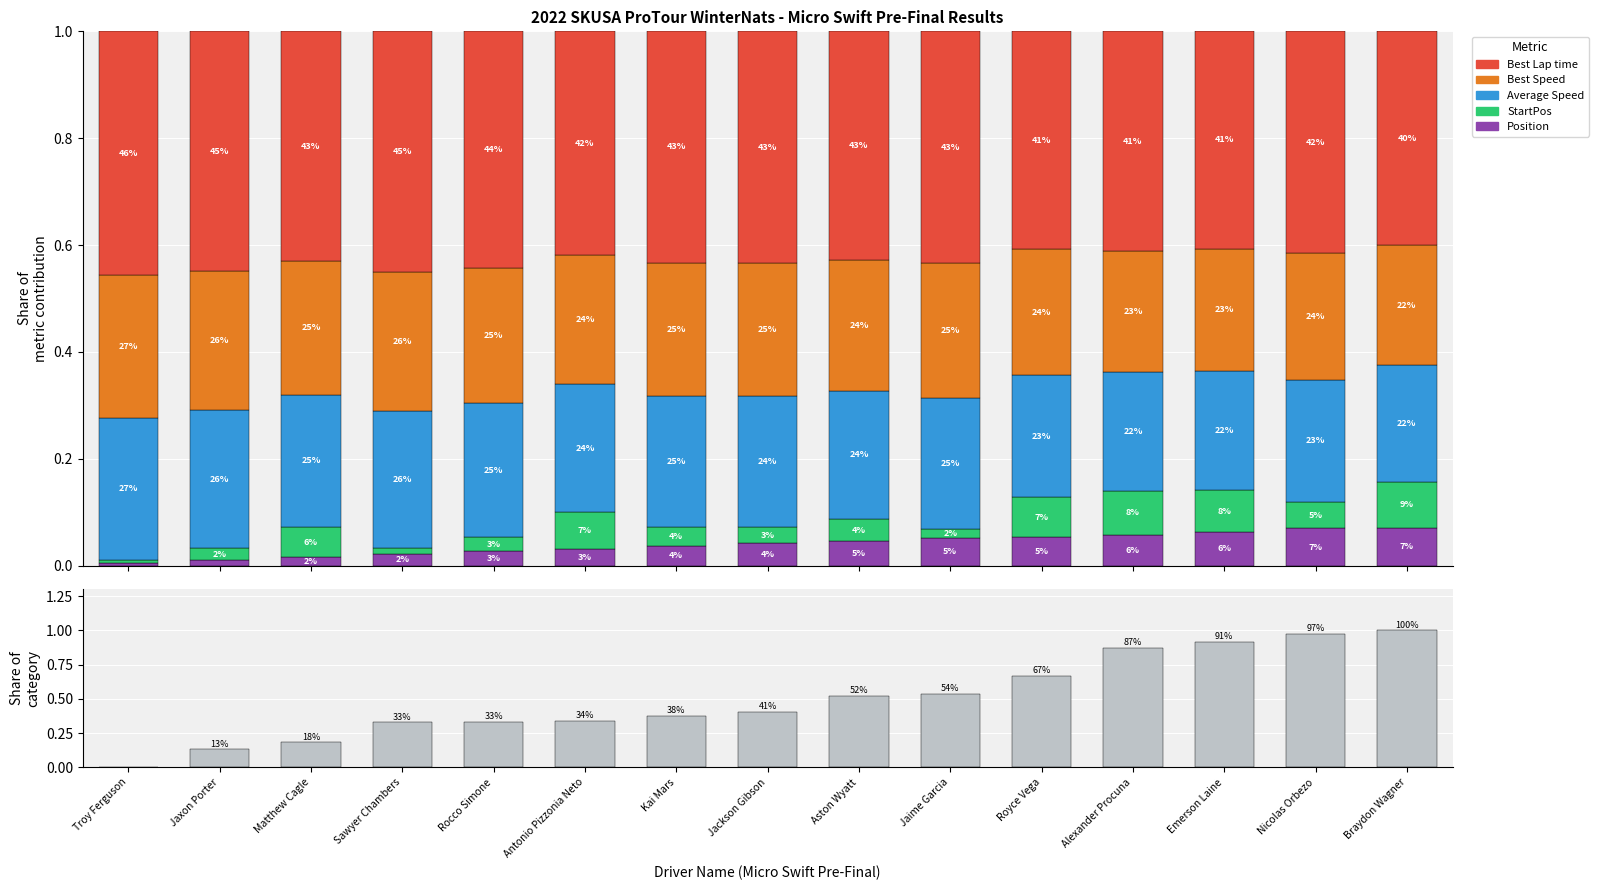

Which series has the widest spread of values?

Gap to P1